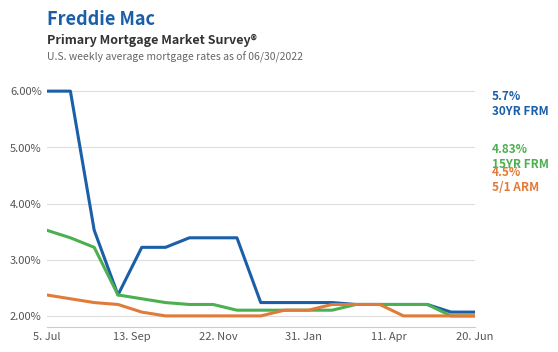

What is the greatest value displayed?

6.0